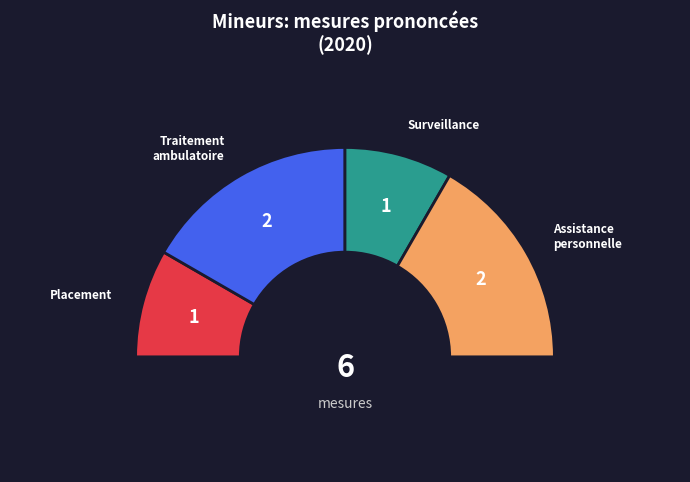

Is there a majority slice in this chart?

No